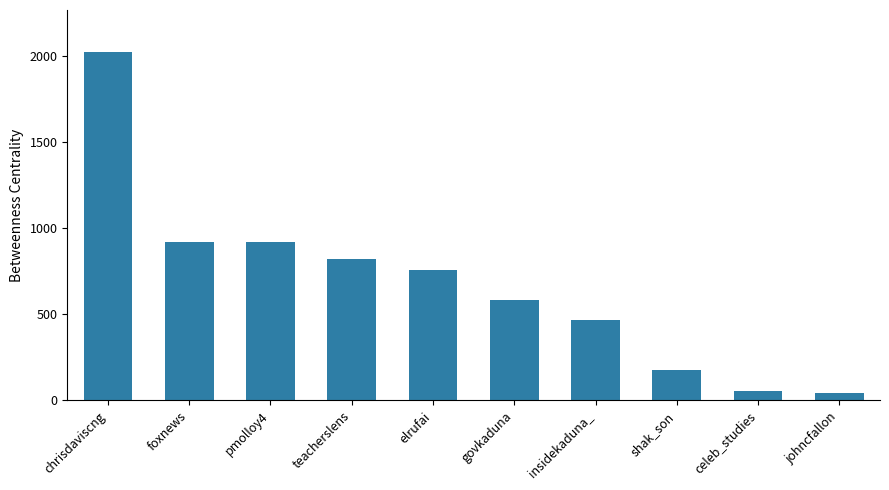

What is the ratio of the value at insidekaduna_ to the value at johncfallon?

10.5